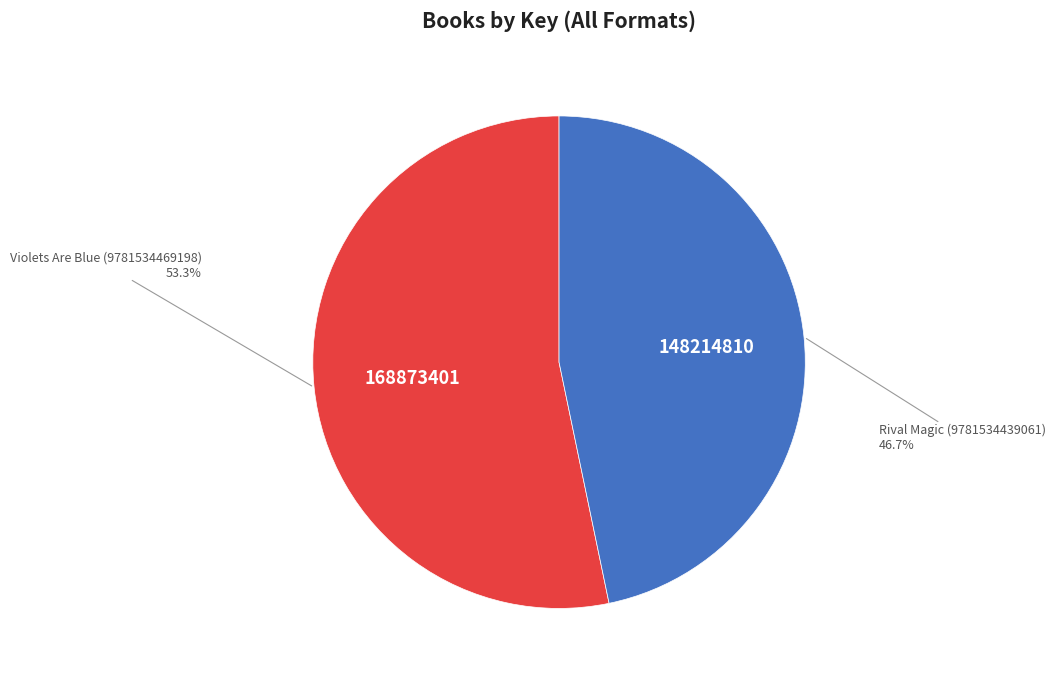

Count the number of slices in the pie.

2